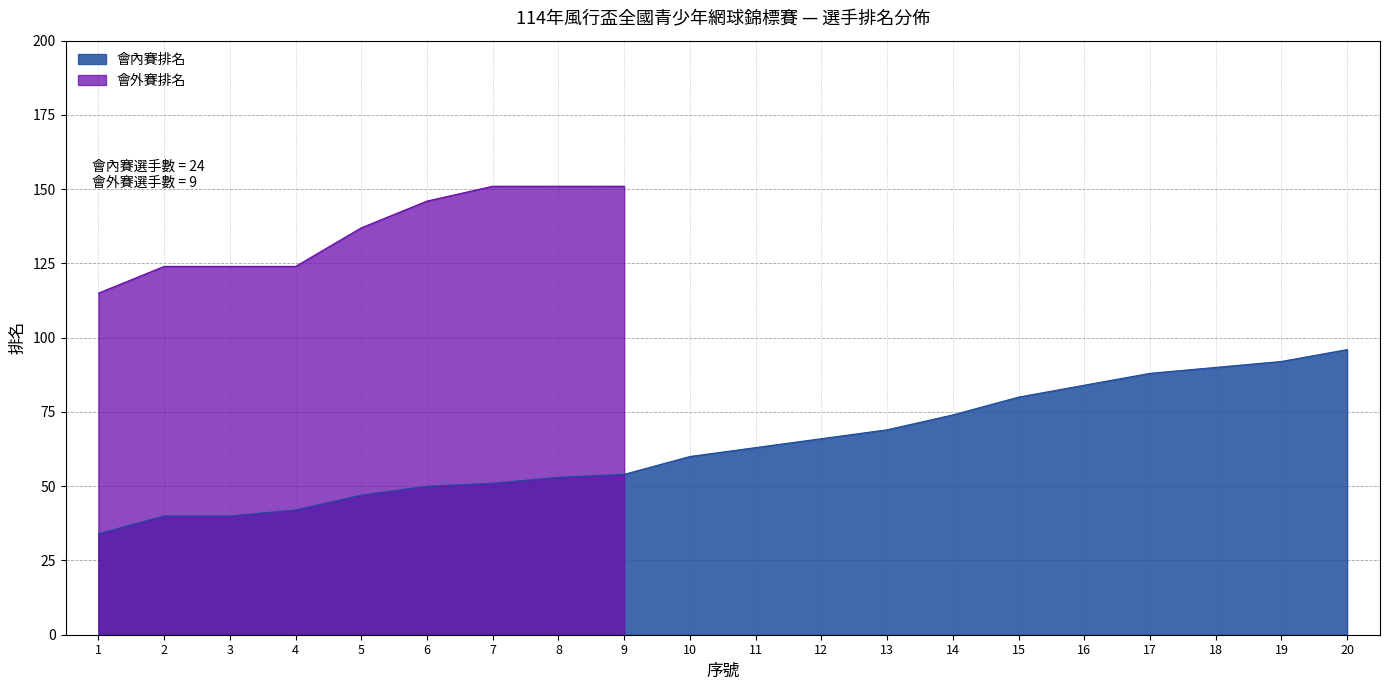

What is the greatest value displayed?

96